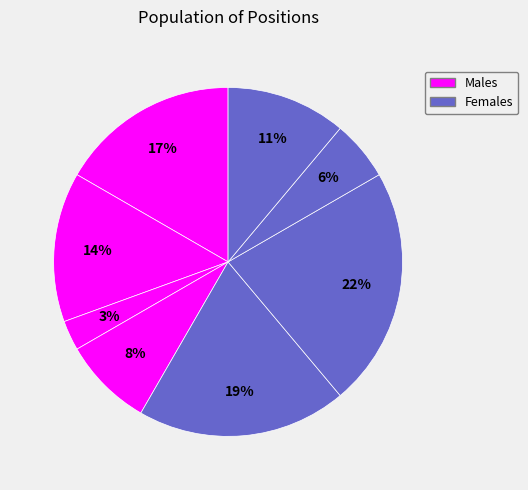

How many slices are in this pie chart?

8